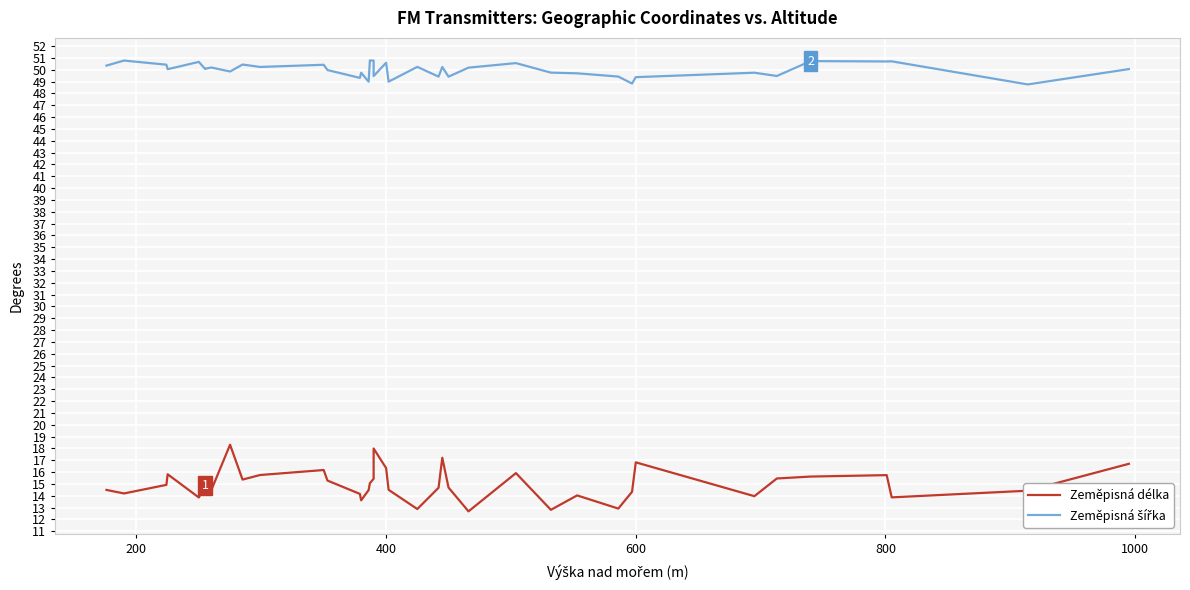

Is this an area chart (filled region under the line)?

No